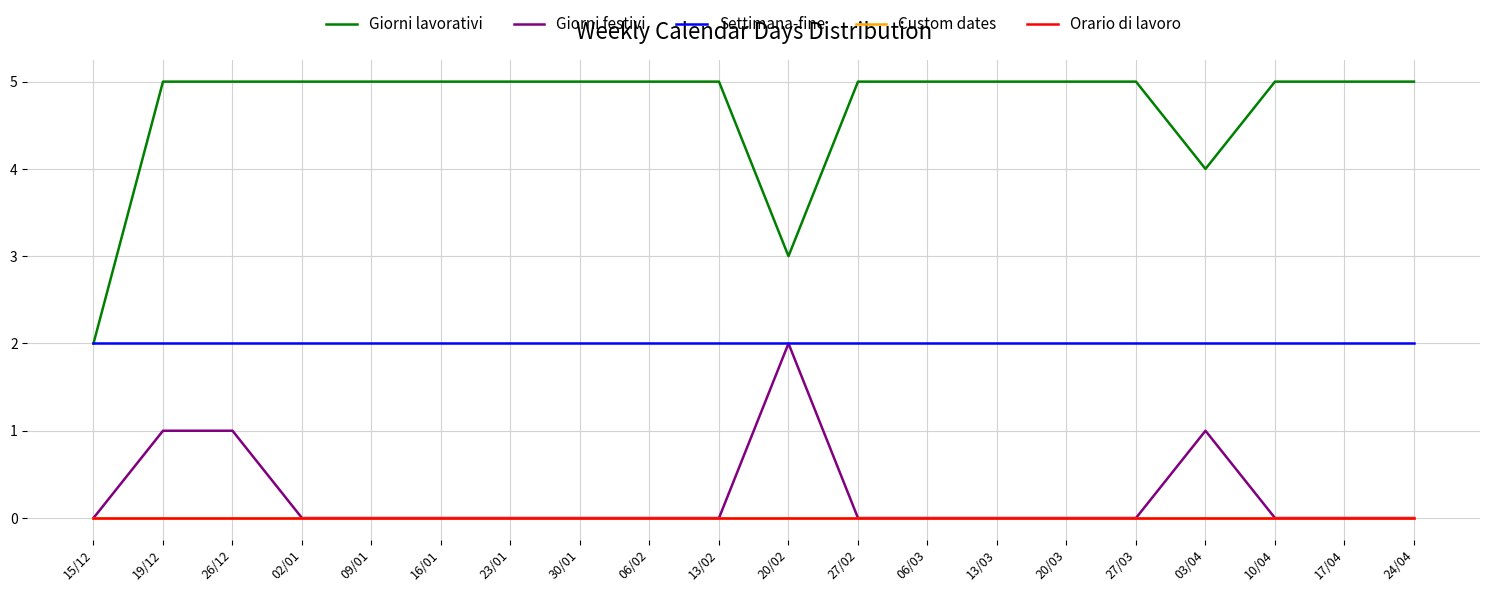

True or false: Orario di lavoro and Giorni festivi cross at least once.

False